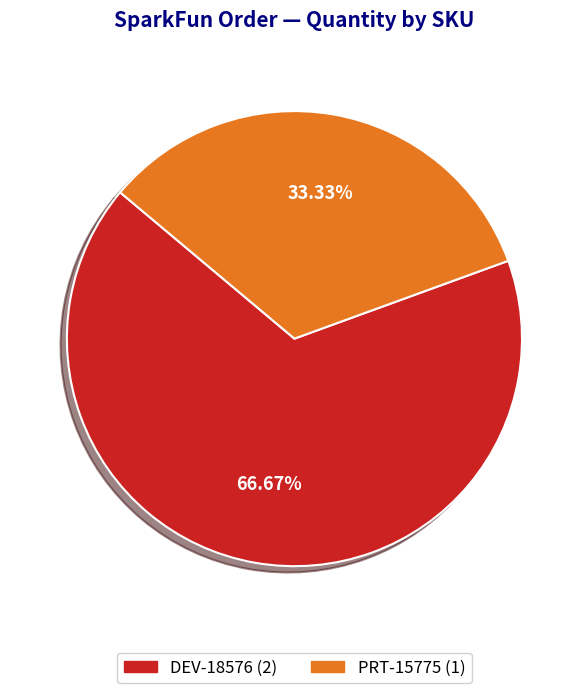

How many segments does this pie chart have?

2